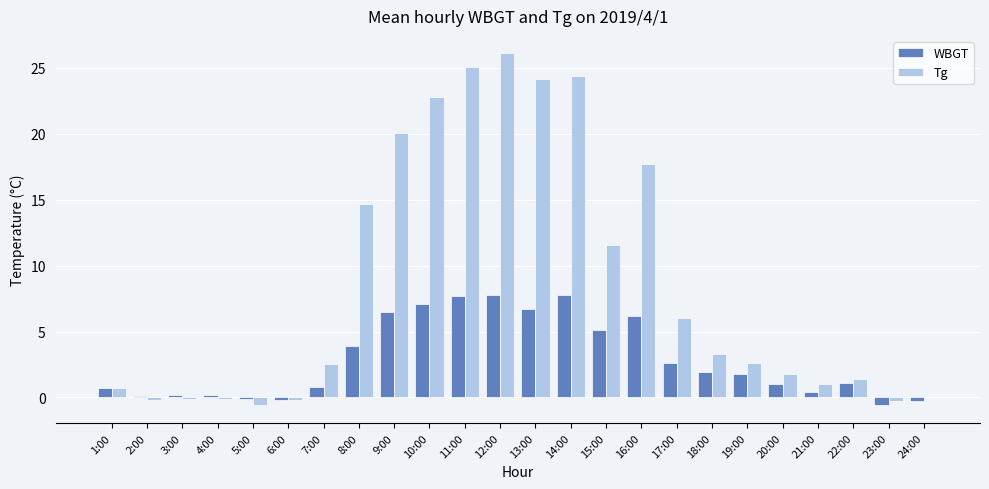

Which series has the largest range (max minus min)?

Tg